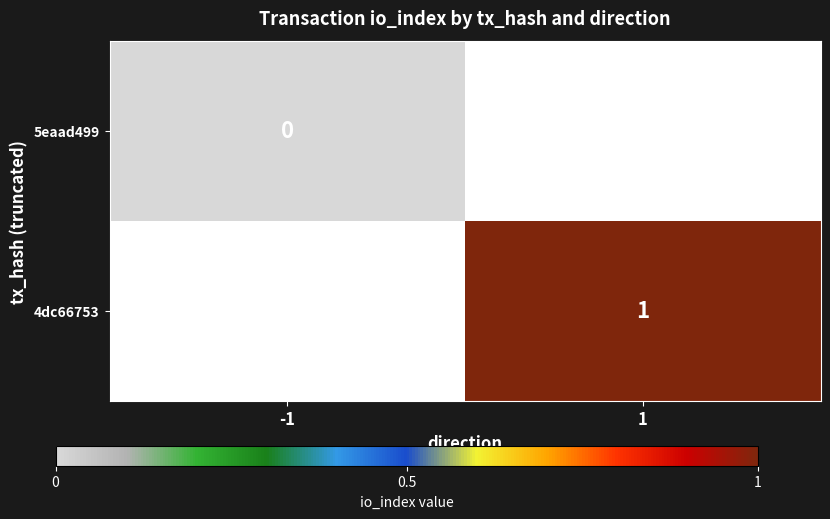

Is it true that 4dc66753 equals 1 at 1?

True